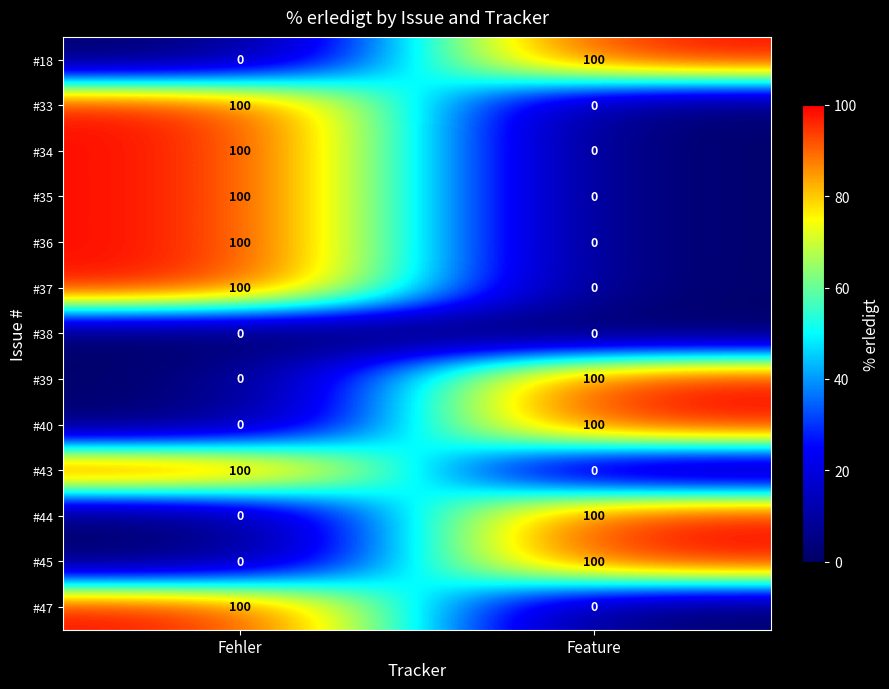

Is it true that #34 equals 55 at Feature?

False